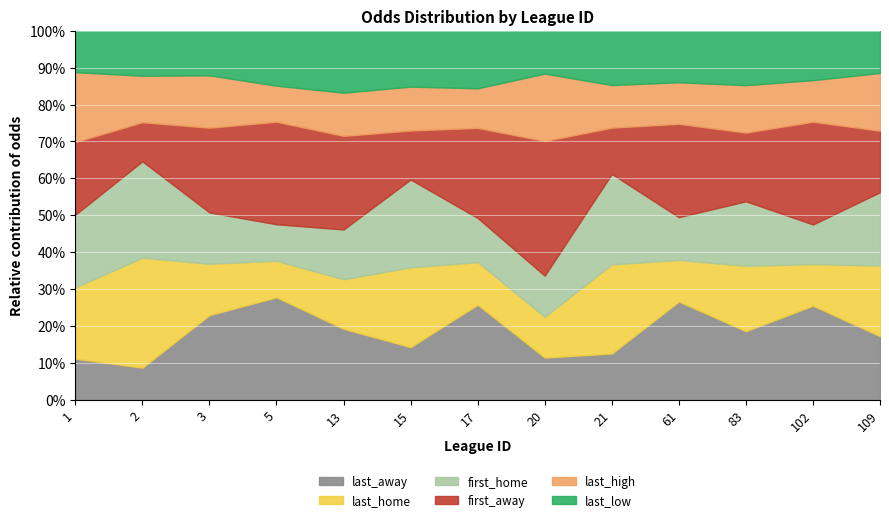

What is the difference between the first_home values at 61 and 1?

0.9